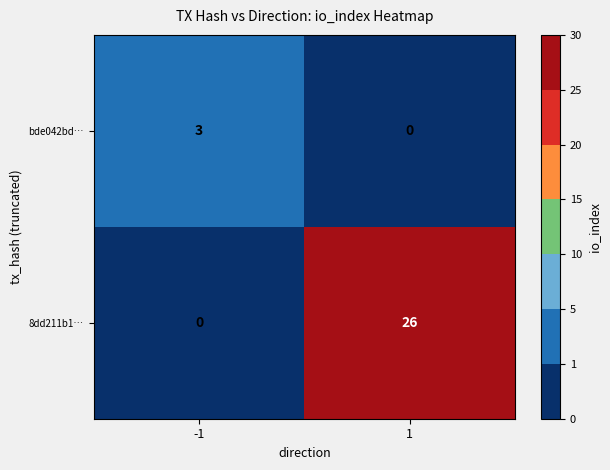

Reading right to left, extract all data points from this chart.

bde042bd…: 1=0	-1=3
8dd211b1…: 1=26	-1=0